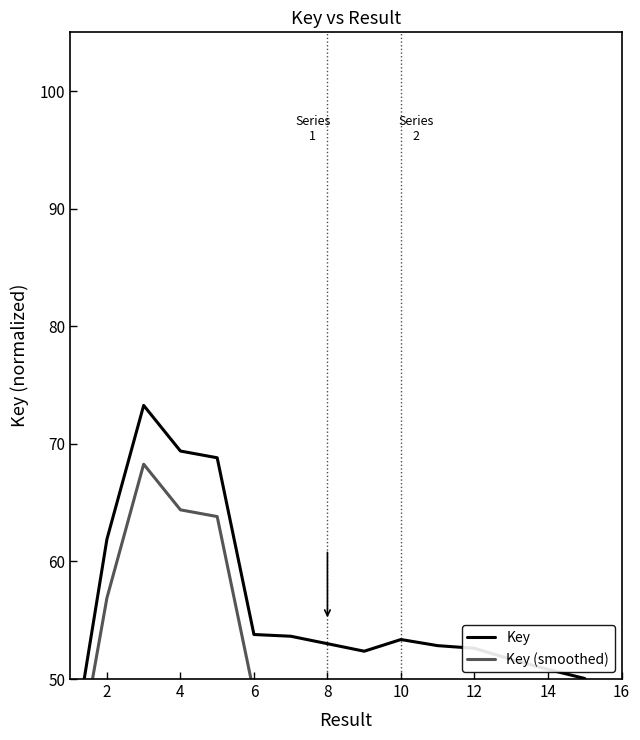

Reading left to right, transcribe all the data shown in this chart.

Key: 42.6	61.9	73.3	69.4	68.8	53.8	53.6	53.0	52.4	53.4	52.8	52.6	51.7	50.8	50.0	33.3
Key (smoothed): 39.3	56.9	68.3	64.4	63.8	48.8	48.6	48.0	47.4	48.4	47.8	47.6	46.7	45.8	45.0	30.0